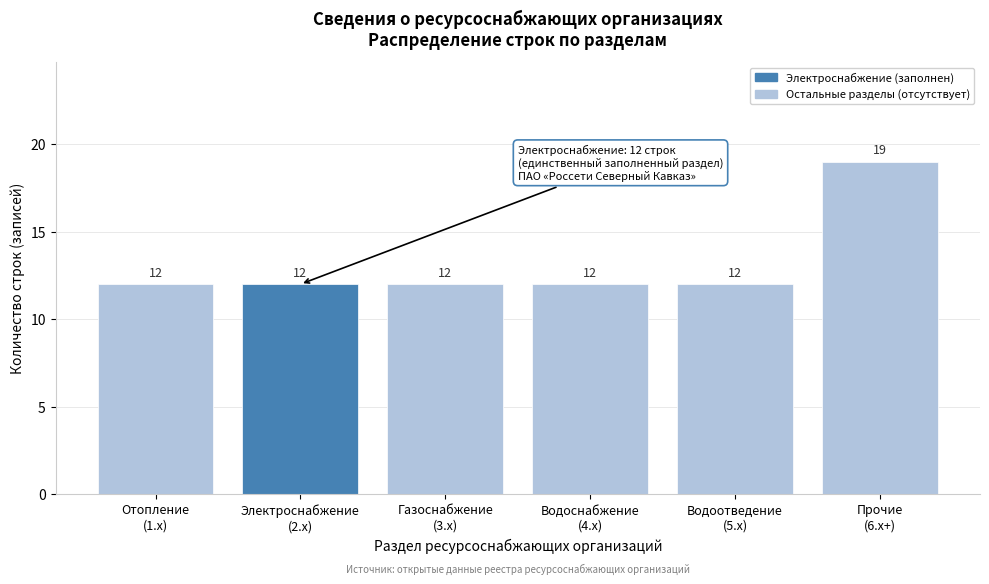

Reading left to right, what are all the values shown in this chart?

12	12	12	12	12	19